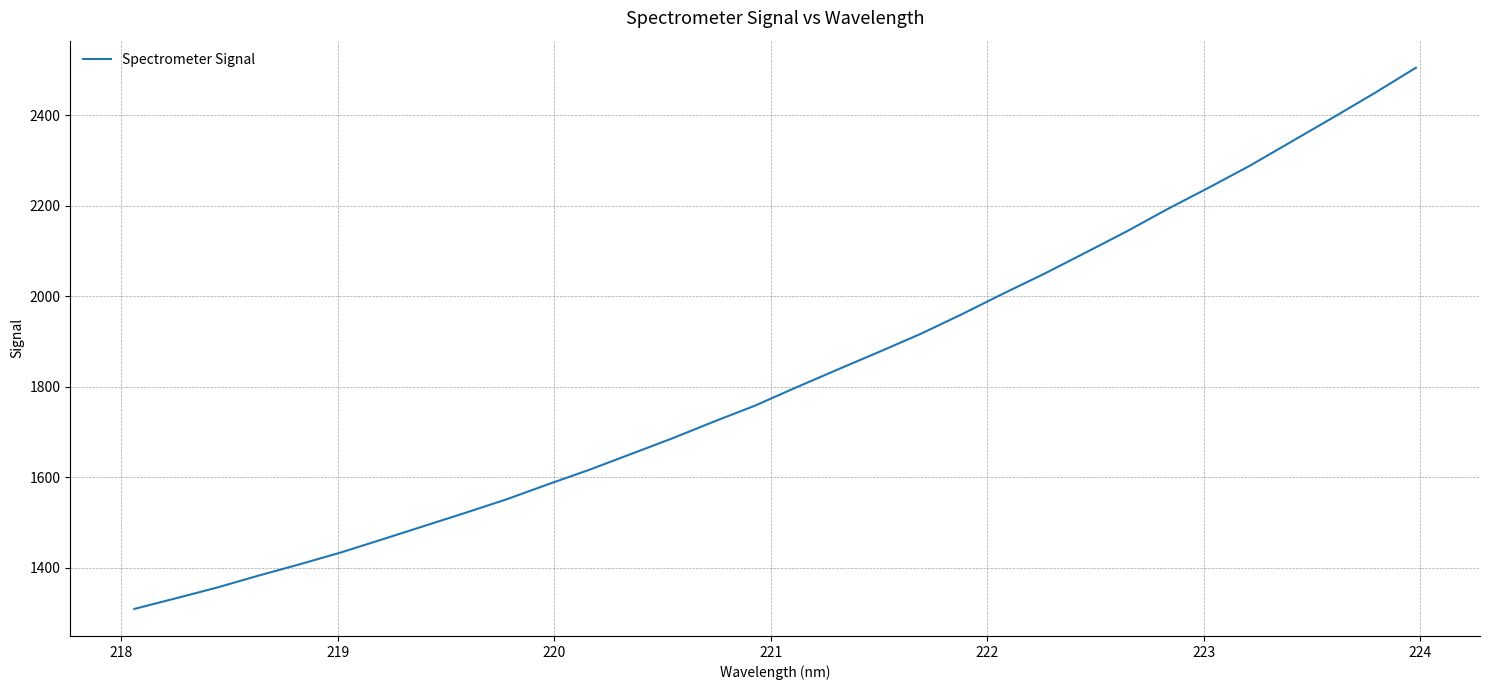

Reading left to right, what are all the values shown in this chart?

1309.1	1332.5	1356.3	1382.7	1407.8	1434.1	1463.0	1492.2	1521.4	1551.5	1584.6	1616.7	1651.3	1685.9	1722.7	1758.3	1798.6	1838.0	1876.9	1916.5	1960.0	2005.5	2049.7	2096.4	2143.5	2193.5	2240.8	2289.7	2342.6	2395.4	2449.1	2505.1